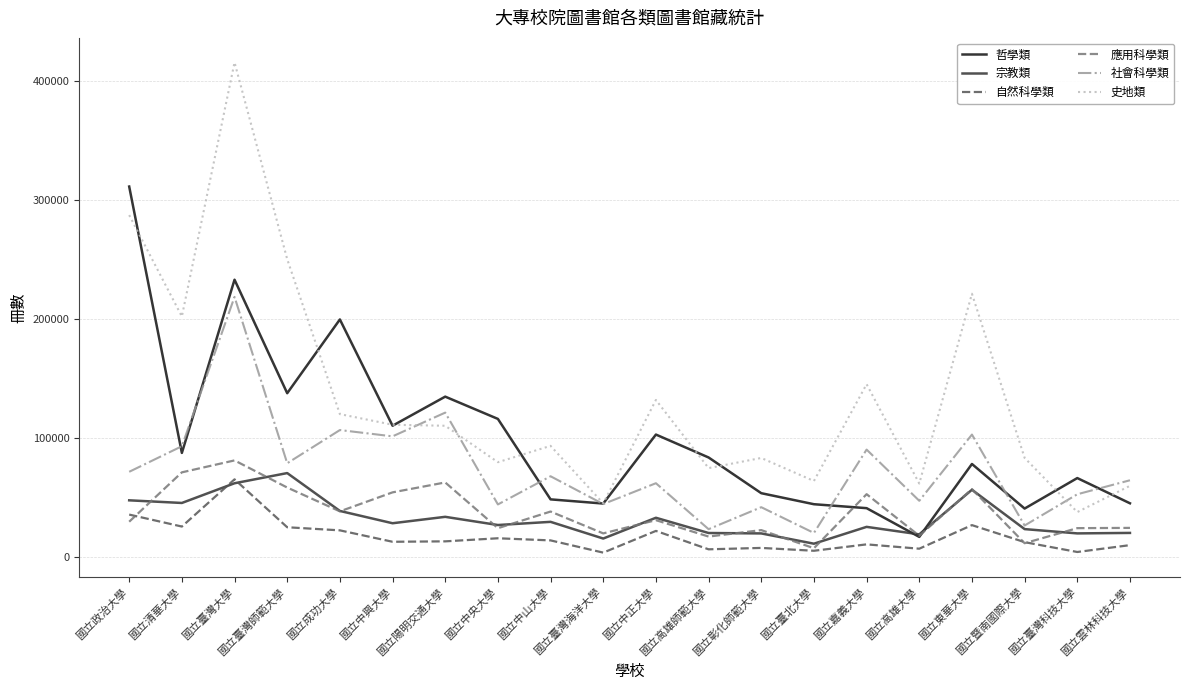

What position from the left is 國立陽明交通大學?

7